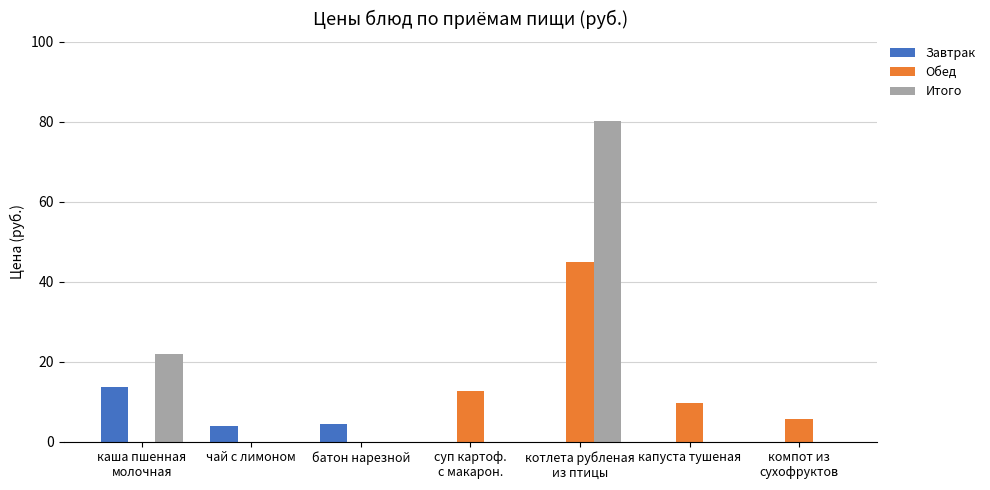

How many groups of bars are there?

7